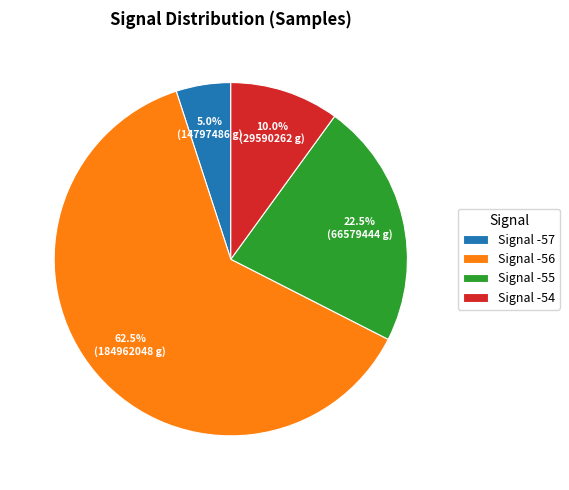

What is the ratio of the value at Signal -57 to the value at Signal -54?

0.5